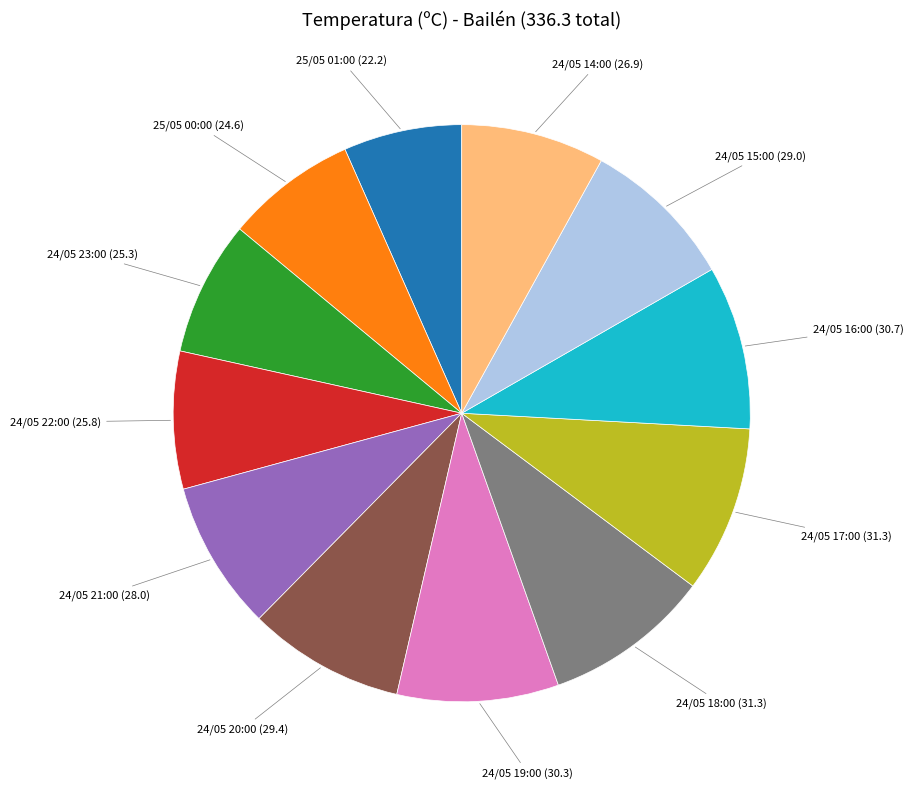

The 25/05 01:00 slice represents 7% of the pie. True or false?

True